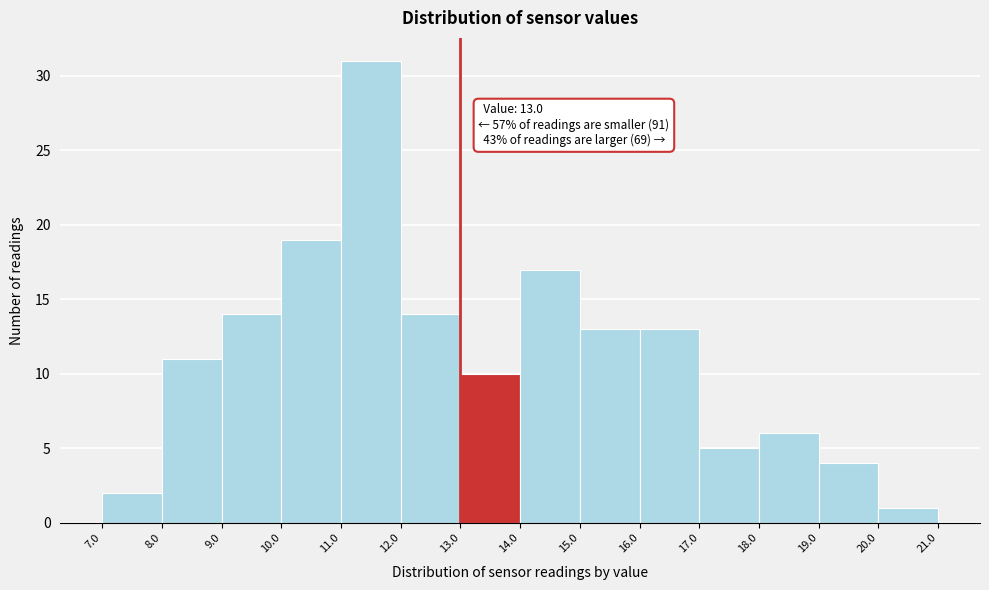

Over which range of the x-axis is the bar tallest?

11.0 to 12.0